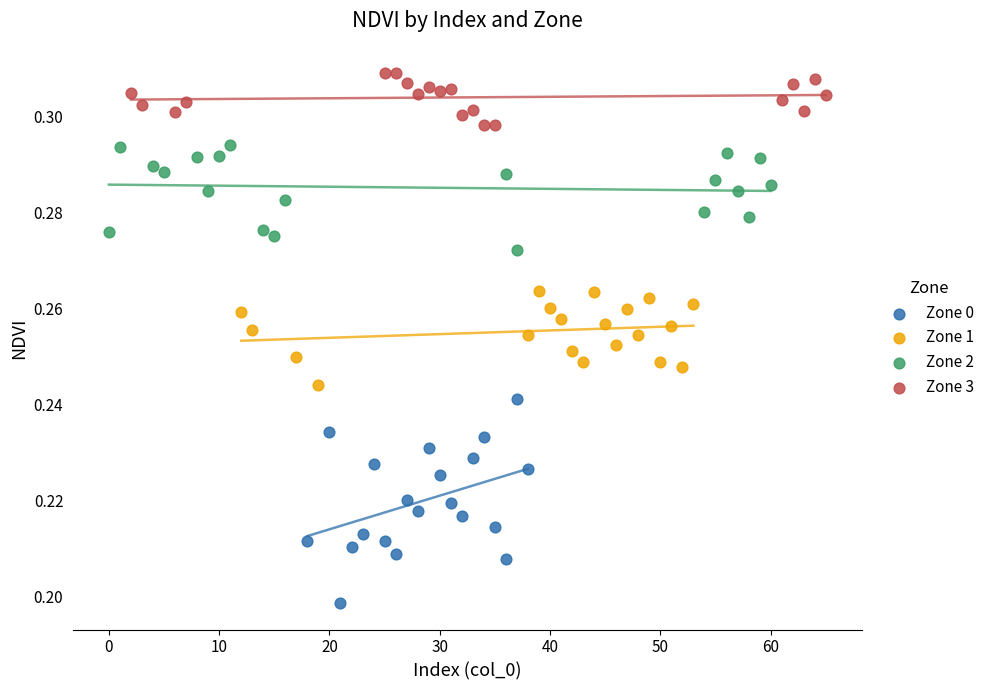

Which series reaches the minimum Y coordinate?

Zone 0